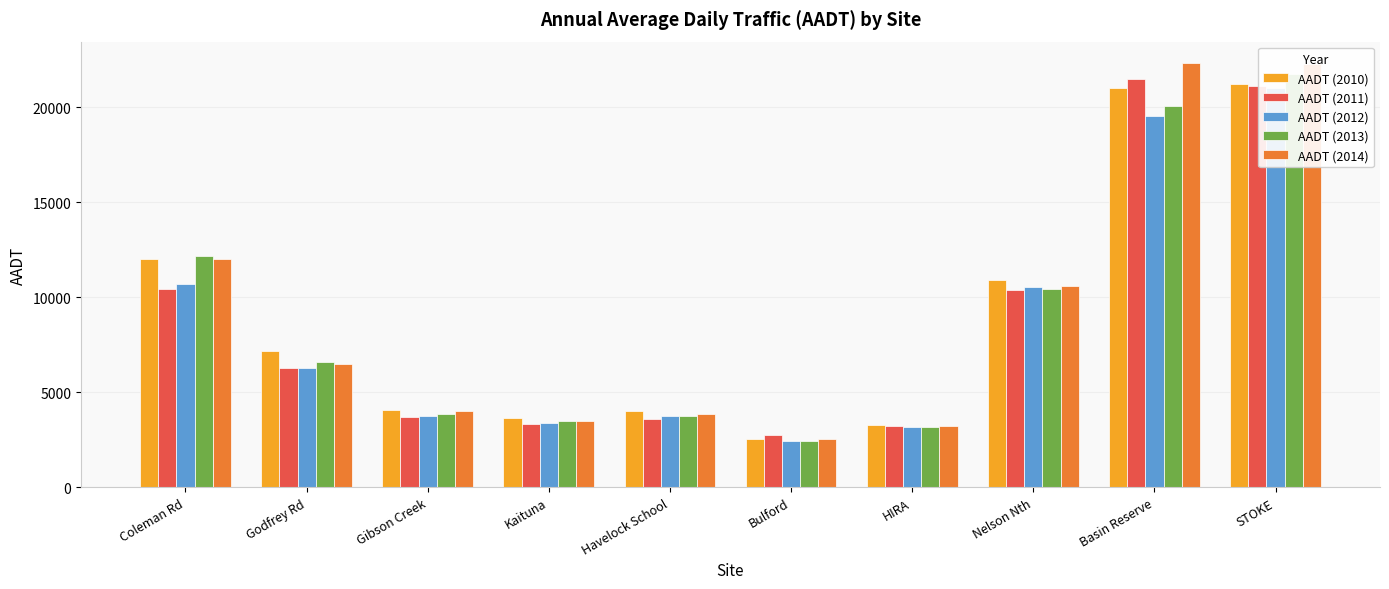

At which label does AADT (2010) reach its peak?

STOKE